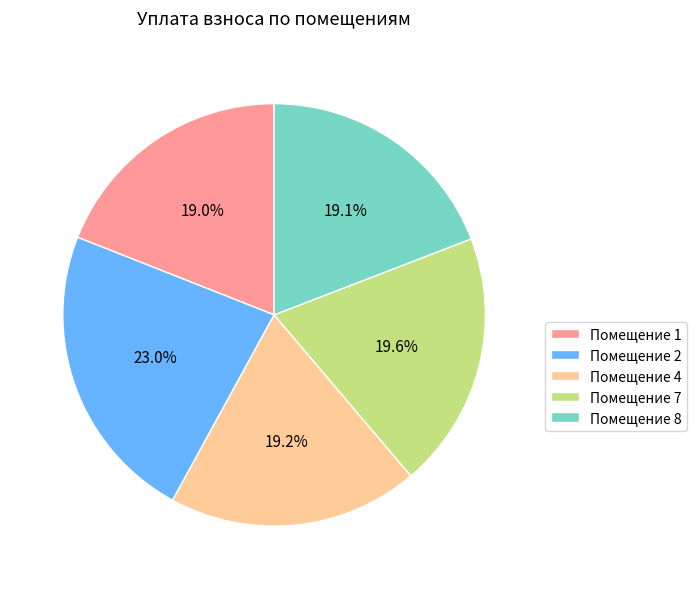

Which category has the biggest portion of the pie?

Помещение 2